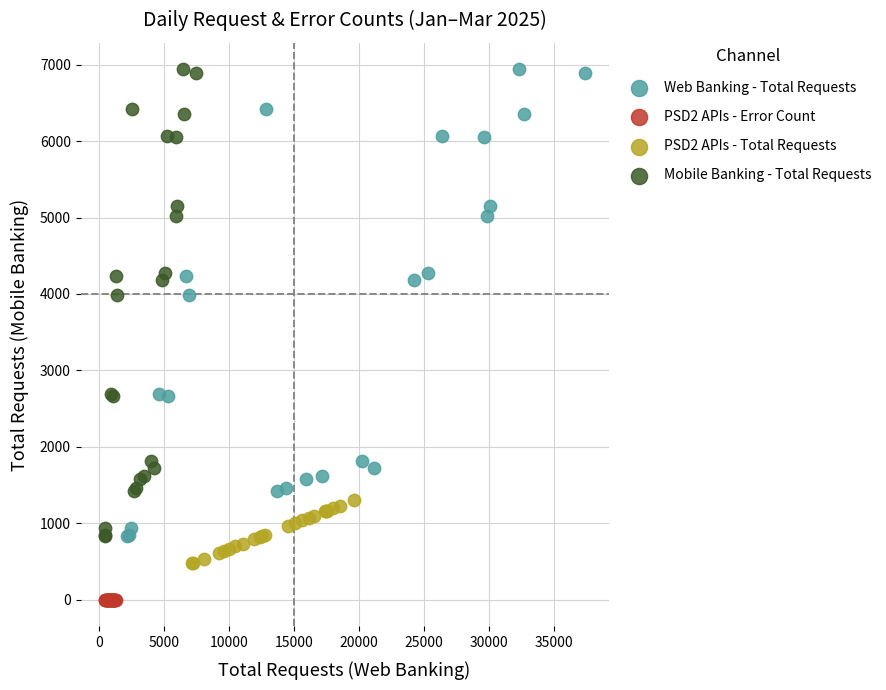

Which series reaches the minimum Y coordinate?

PSD2 APIs - Error Count